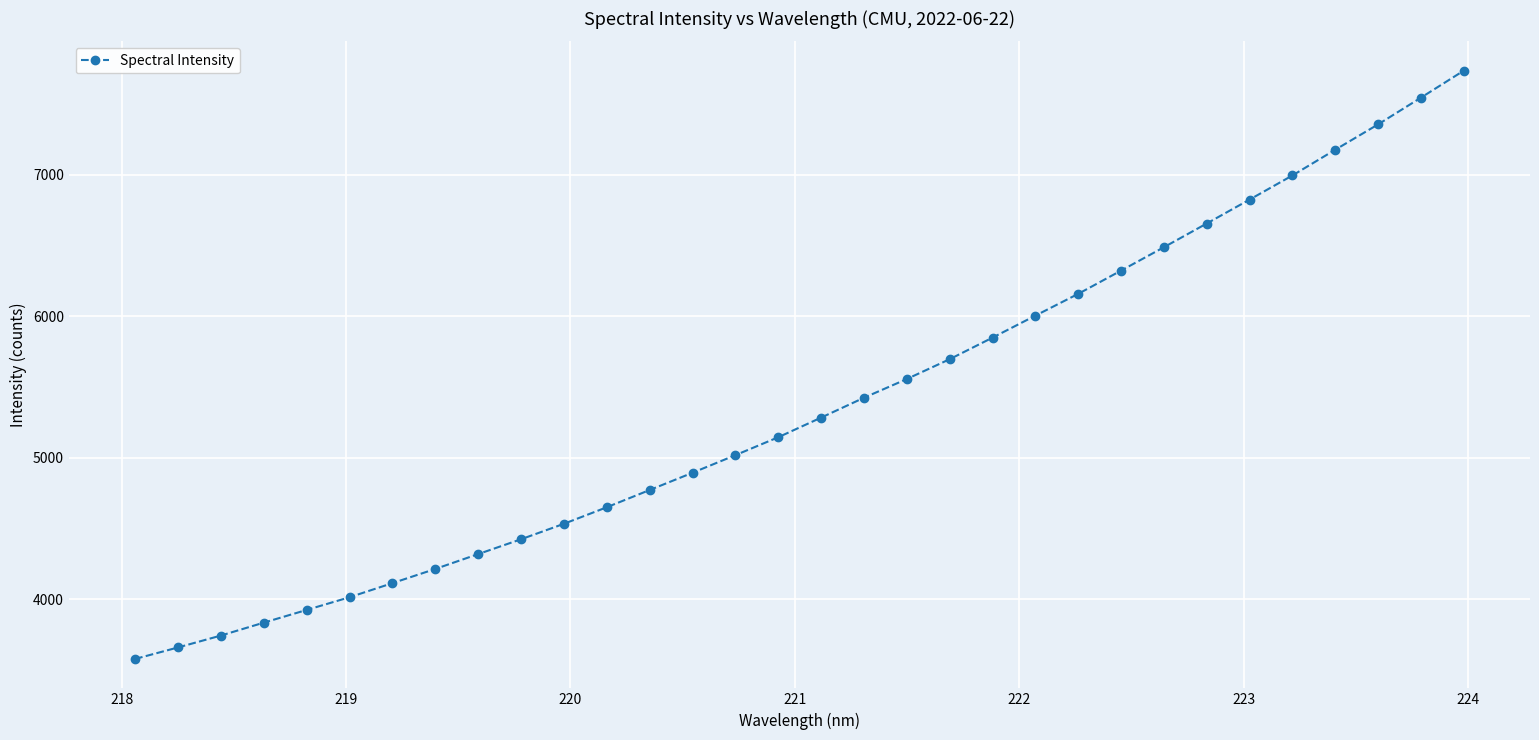

What is the difference between the second highest and second lowest values?

3887.8